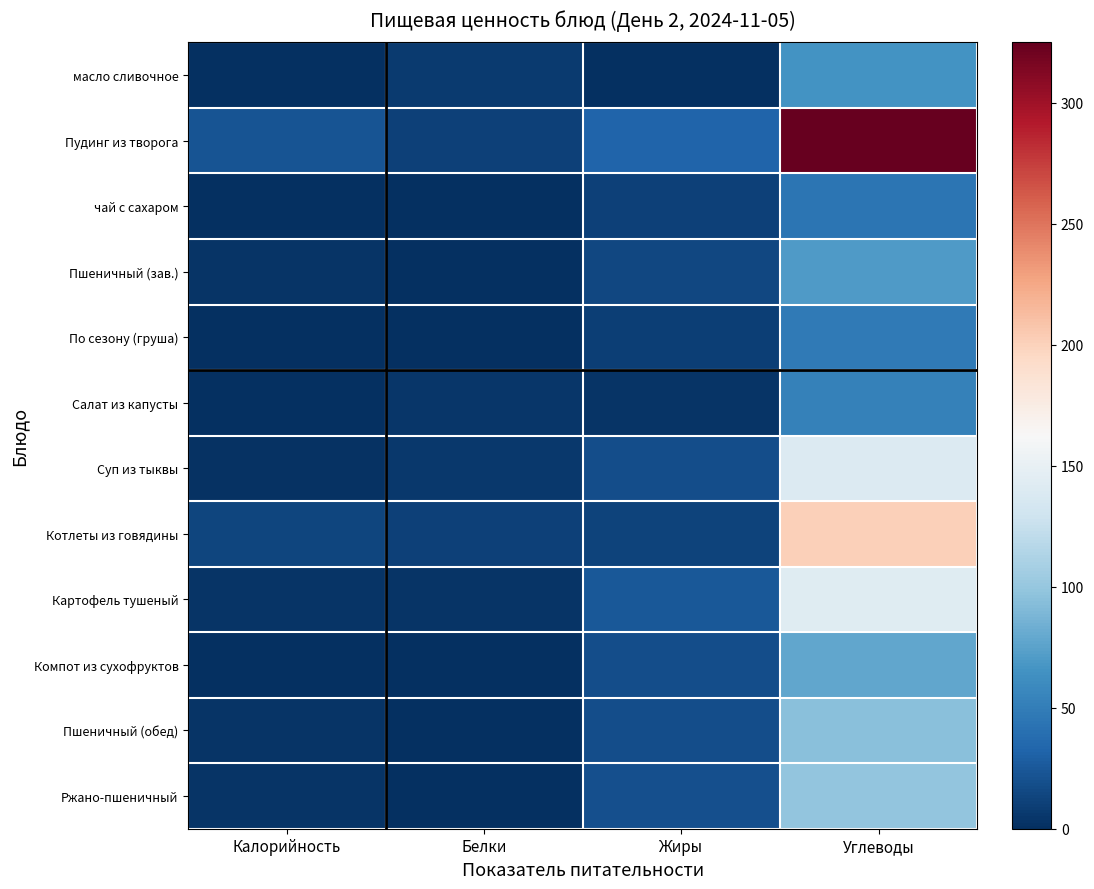

At which category is the sum across all series the highest?

Углеводы